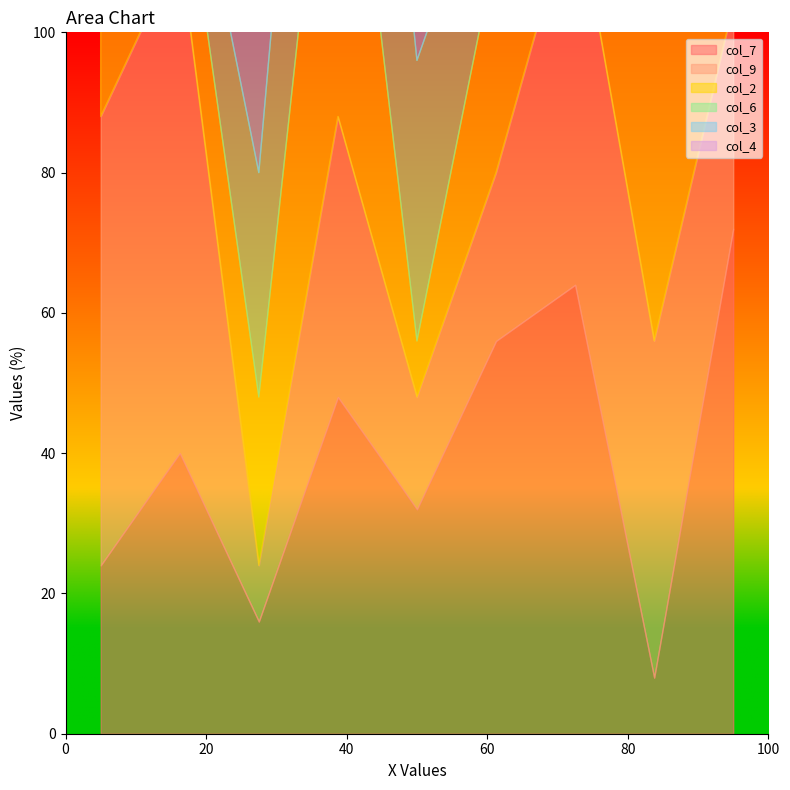

At which category is the sum across all series the highest?

7